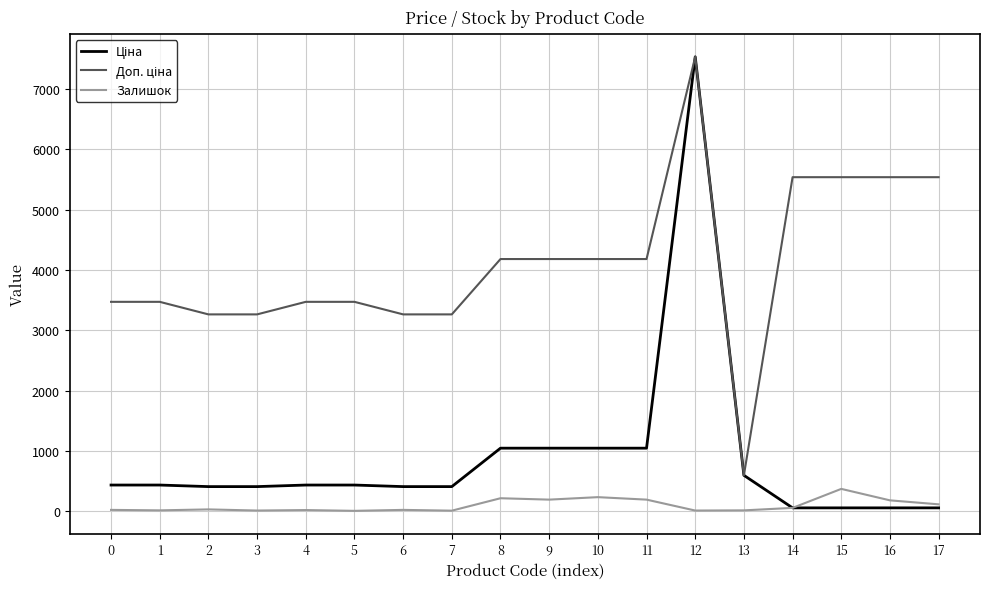

At which category is the sum across all series the highest?

12